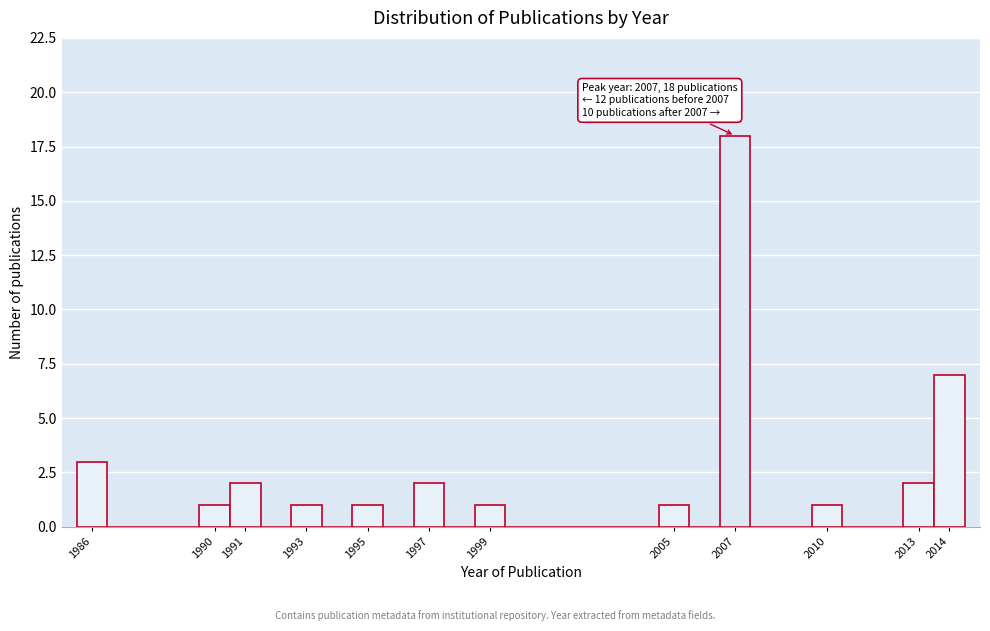

Over which range of the x-axis is the bar tallest?

2006.5 to 2007.5